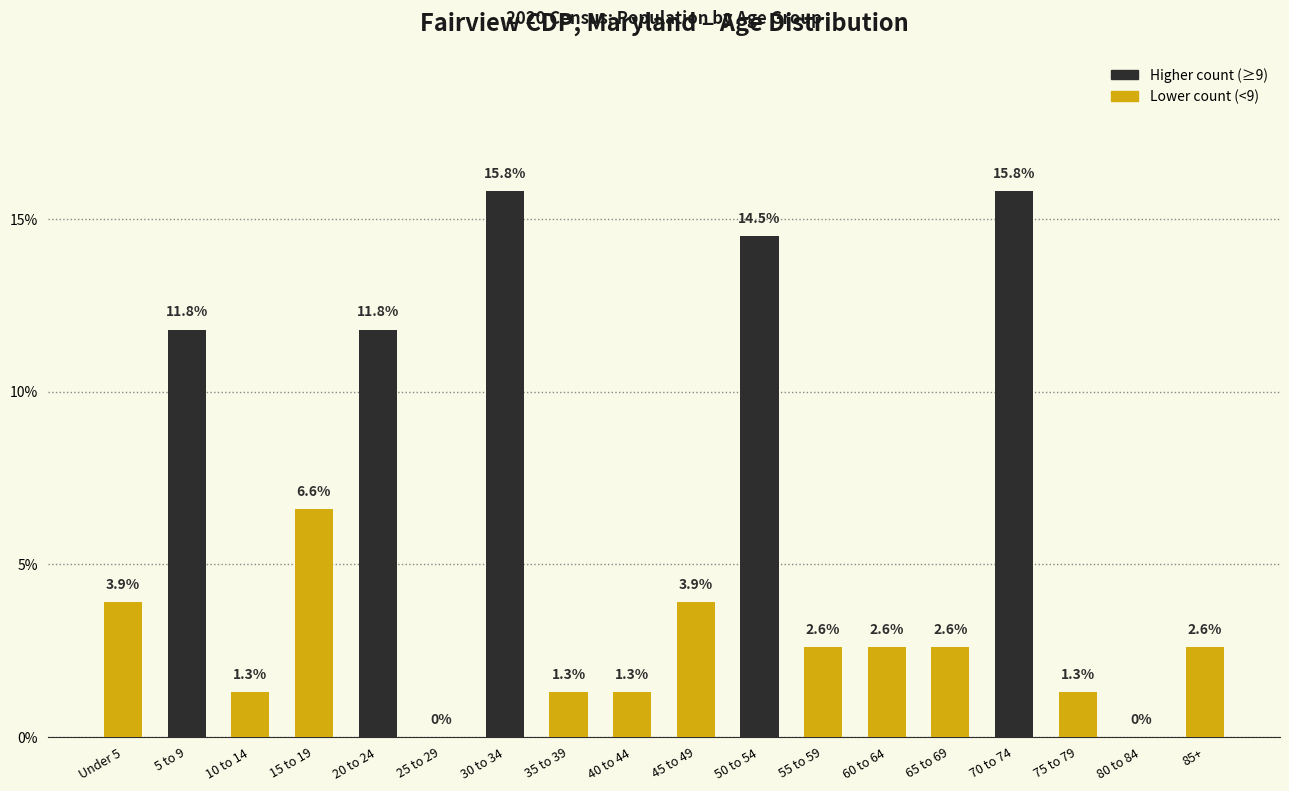

What is the maximum value shown in the chart?

15.8